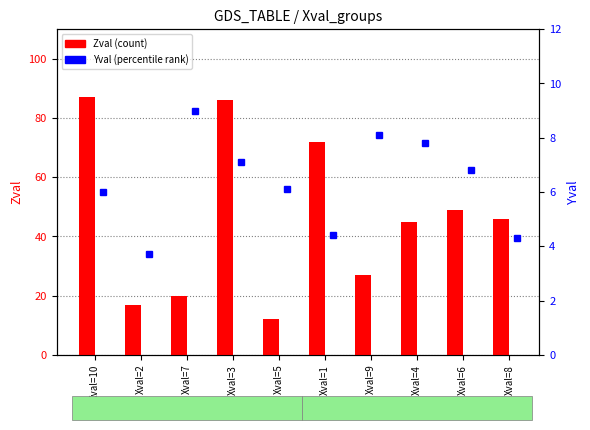

What is the difference between the maximum and minimum values in the Zval (count) series?

75.0